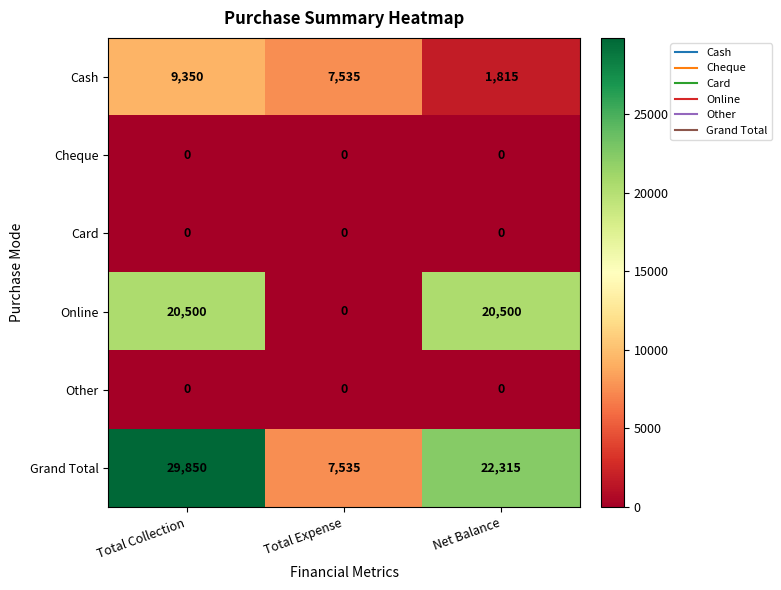

What is the spread (max minus min) of values at Total Collection?

29850